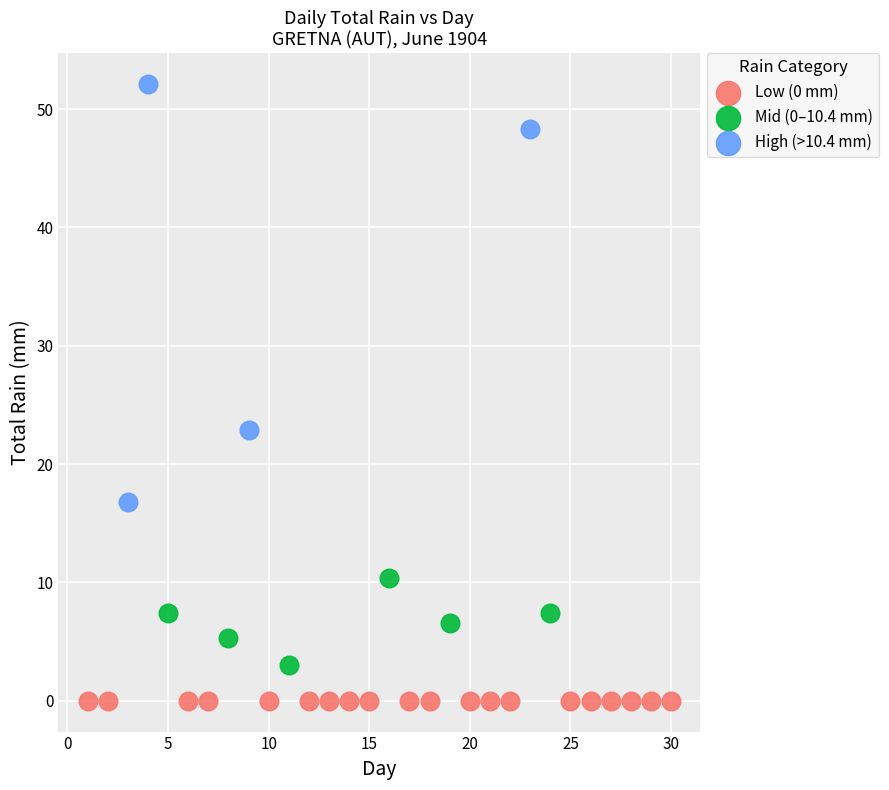

Which series reaches the minimum Y coordinate?

Low (0 mm)